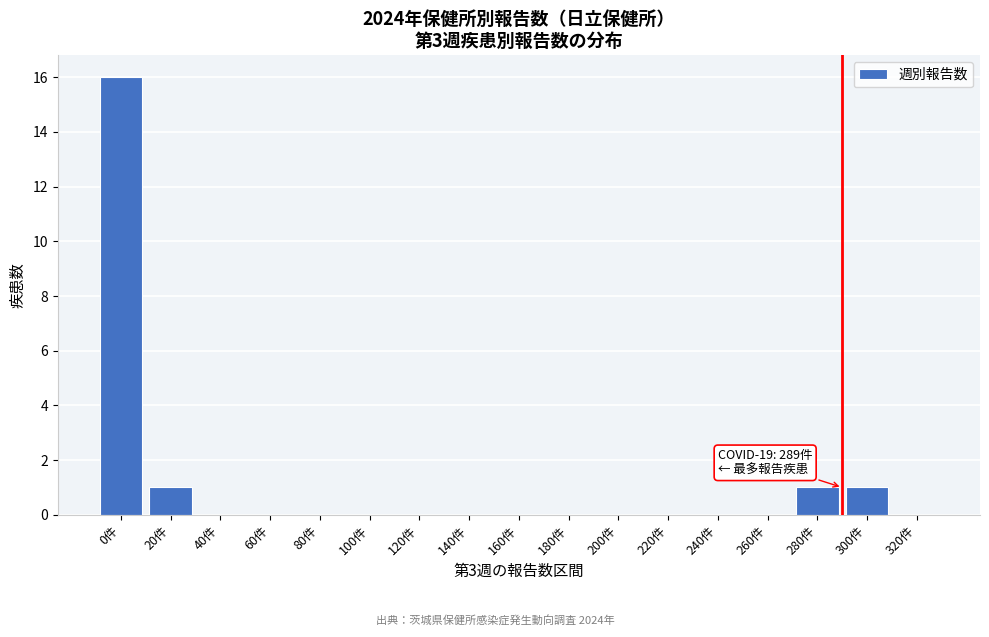

Reading left to right, list all the values displayed in this chart.

0件=16	20件=1	40件=0	60件=0	80件=0	100件=0	120件=0	140件=0	160件=0	180件=0	200件=0	220件=0	240件=0	260件=0	280件=1	300件=1	320件=0